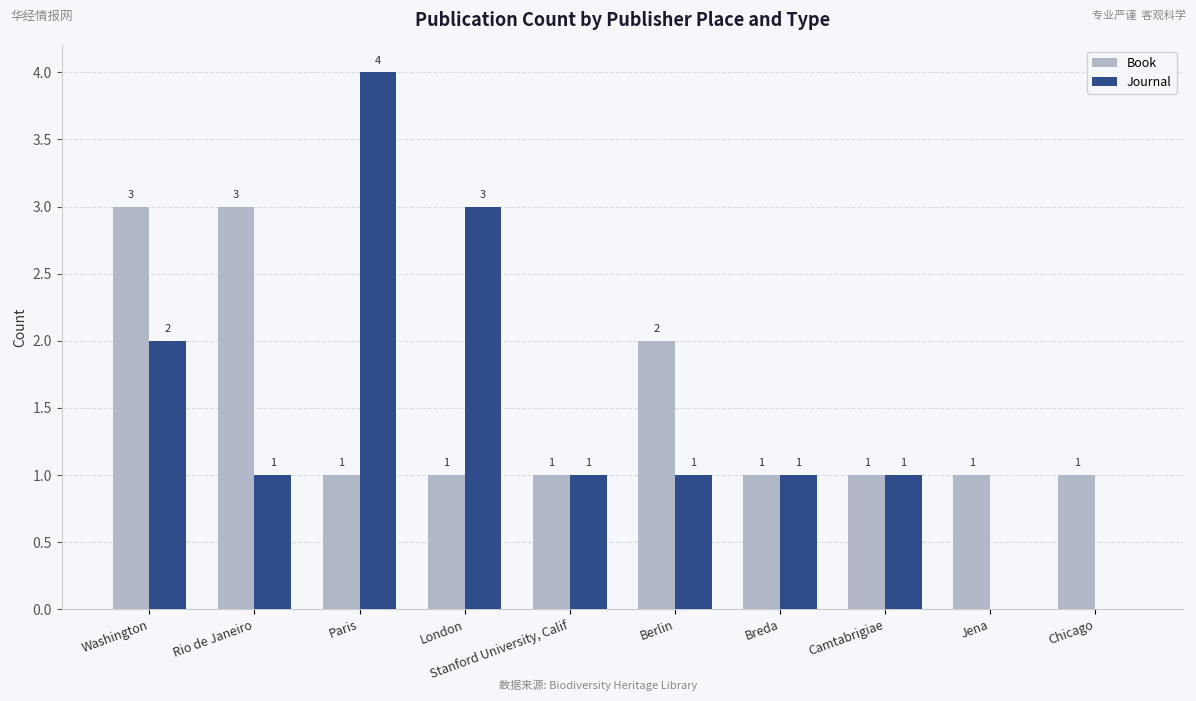

What is the sum of all Journal values?

14